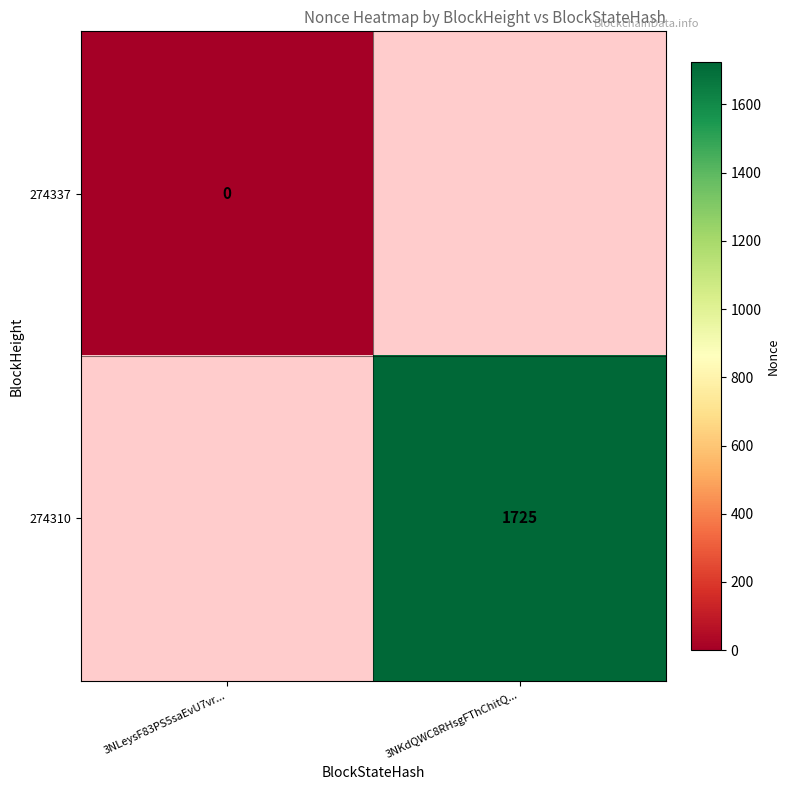

Is the value of 274337 at 3NLeysF83PS5saEvU7vr... greater than the value of 274310 at 3NKdQWC8RHsgFThChitQ...?

No